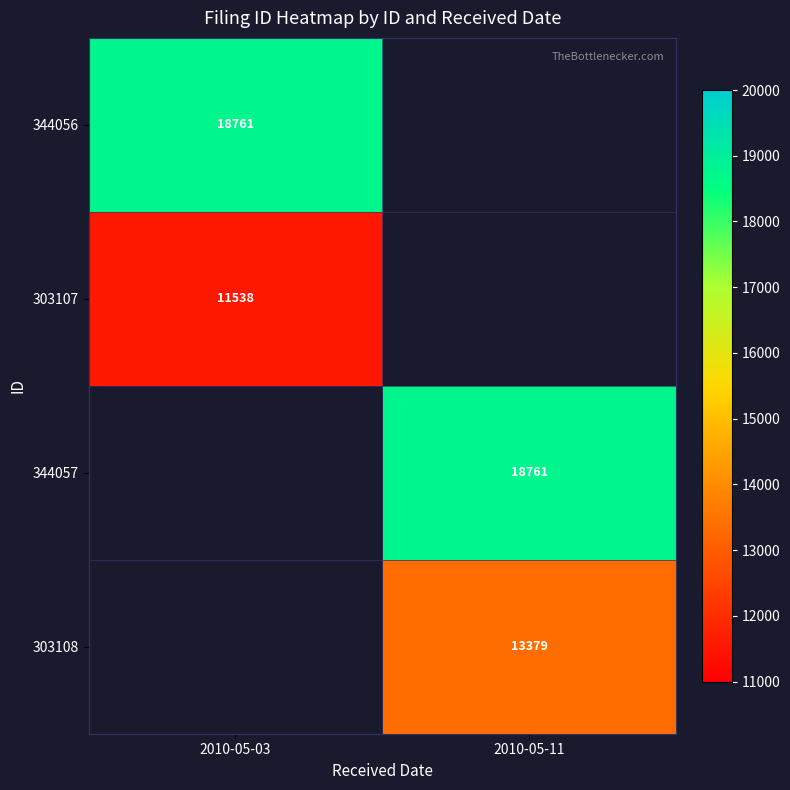

True or false: 344056 has a value of 18761 at 2010-05-03.

True